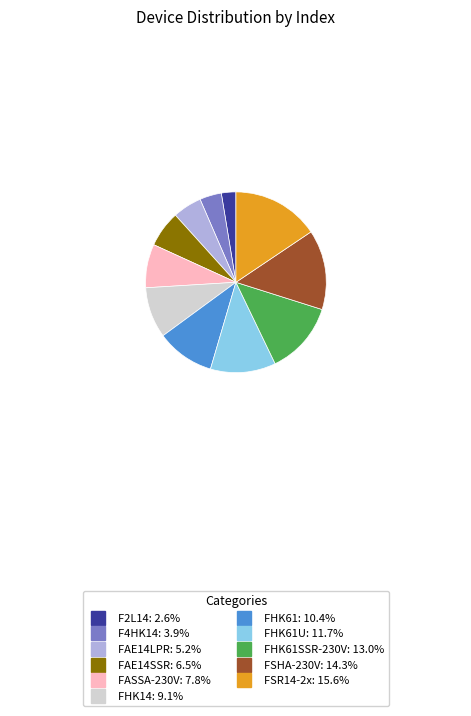

Does any single category account for the majority?

No